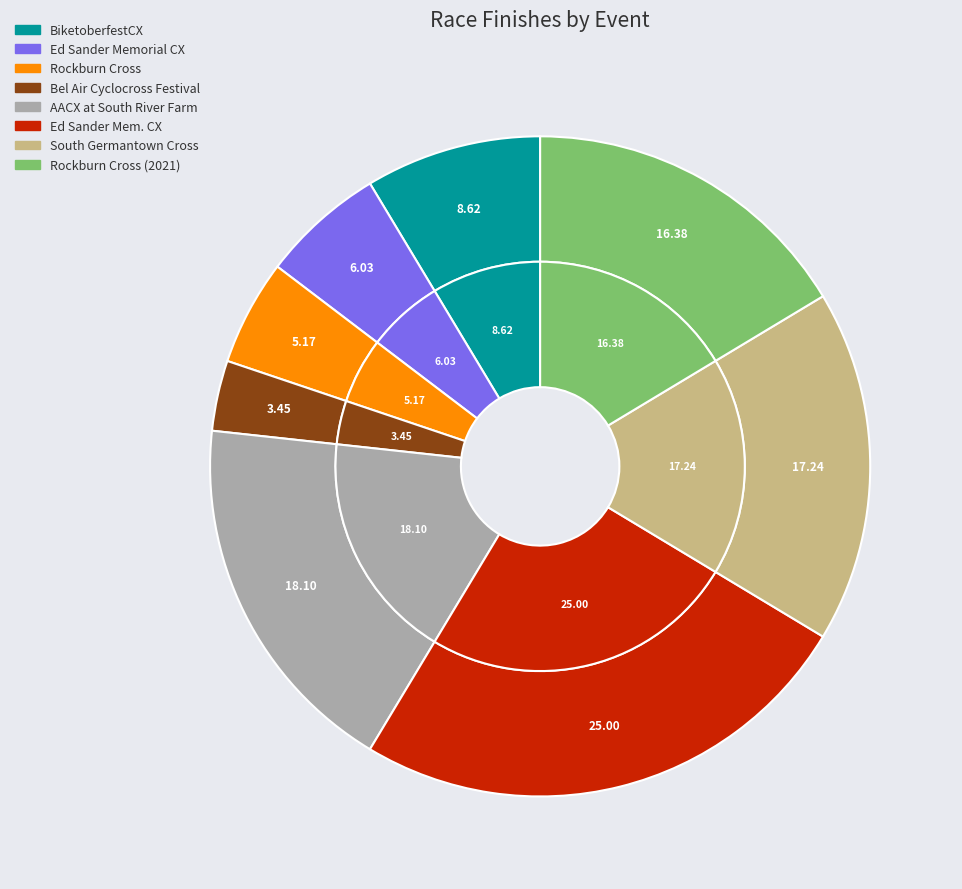

Approximately how many times larger is the value at Rockburn Cross (2021) compared to South Germantown Cross?

0.9